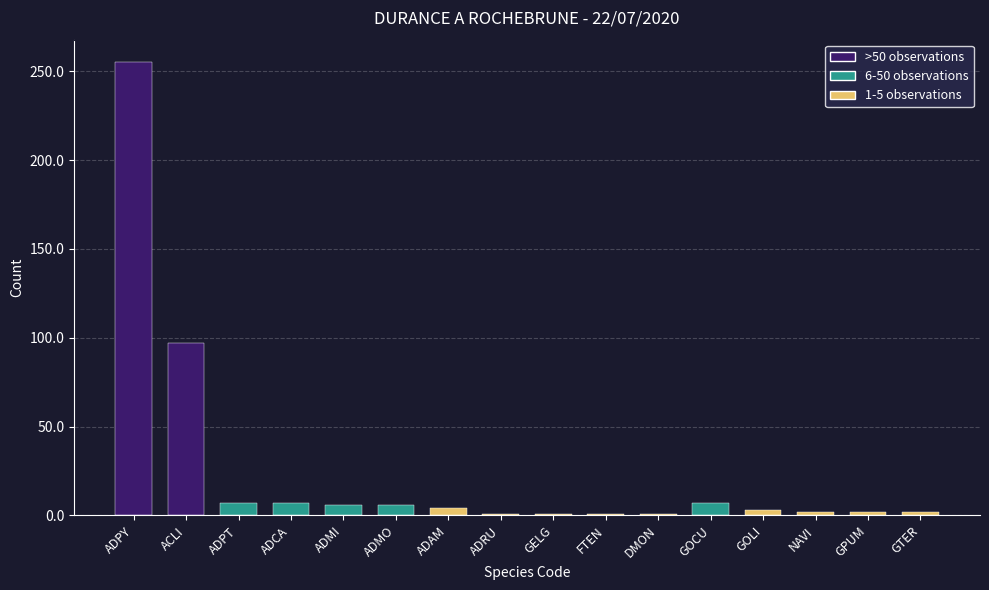

Between ADPY and GTER, which is larger?

ADPY